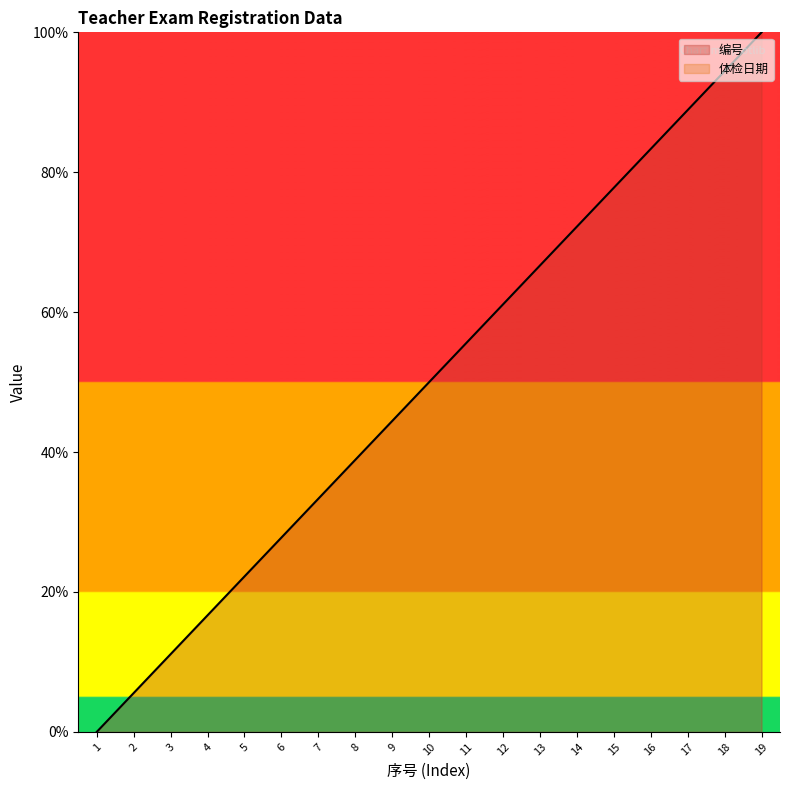

Reading left to right, extract all data points from this chart.

1=0.0	2=5.6	3=11.1	4=16.7	5=22.2	6=27.8	7=33.3	8=38.9	9=44.4	10=50.0	11=55.6	12=61.1	13=66.7	14=72.2	15=77.8	16=83.3	17=88.9	18=94.4	19=100.0